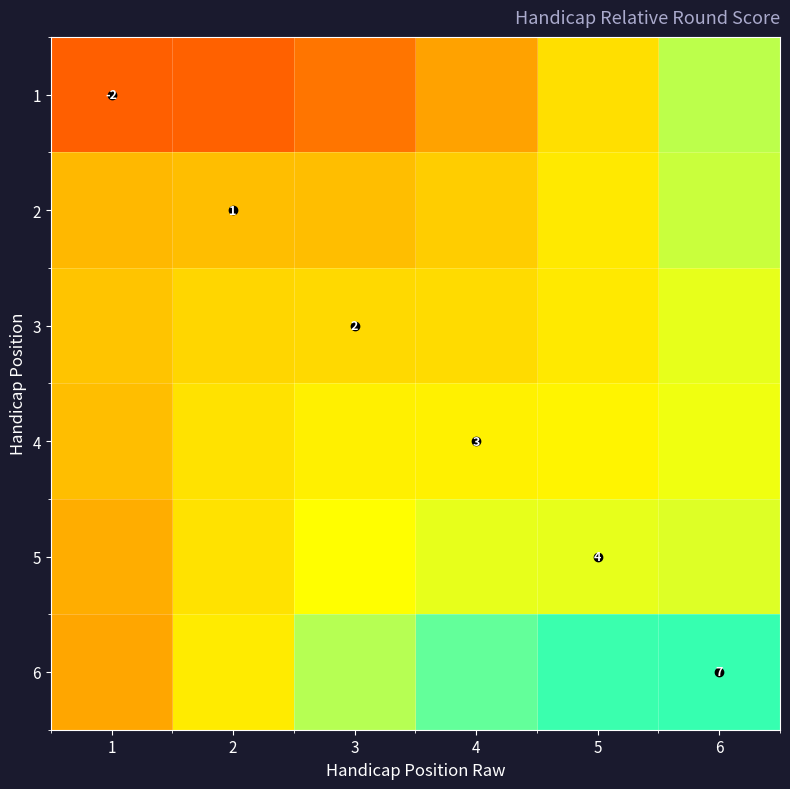

What is the lowest value of the 4 series?

1.0